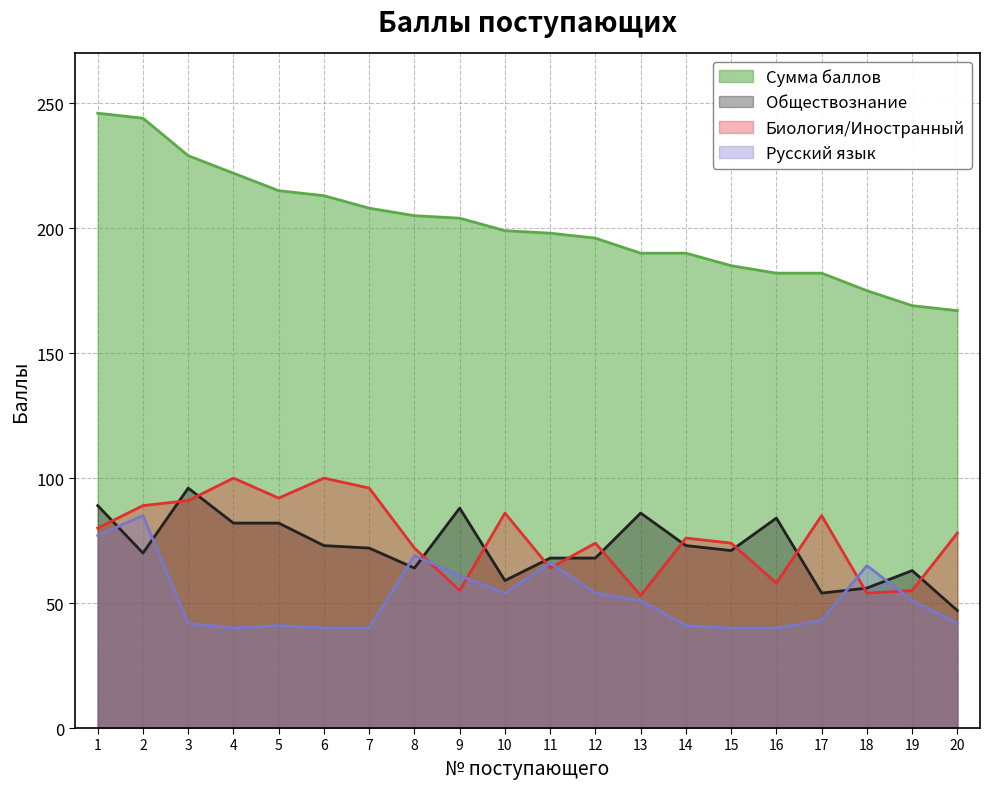

At how many categories does at least one series exceed 55?

20